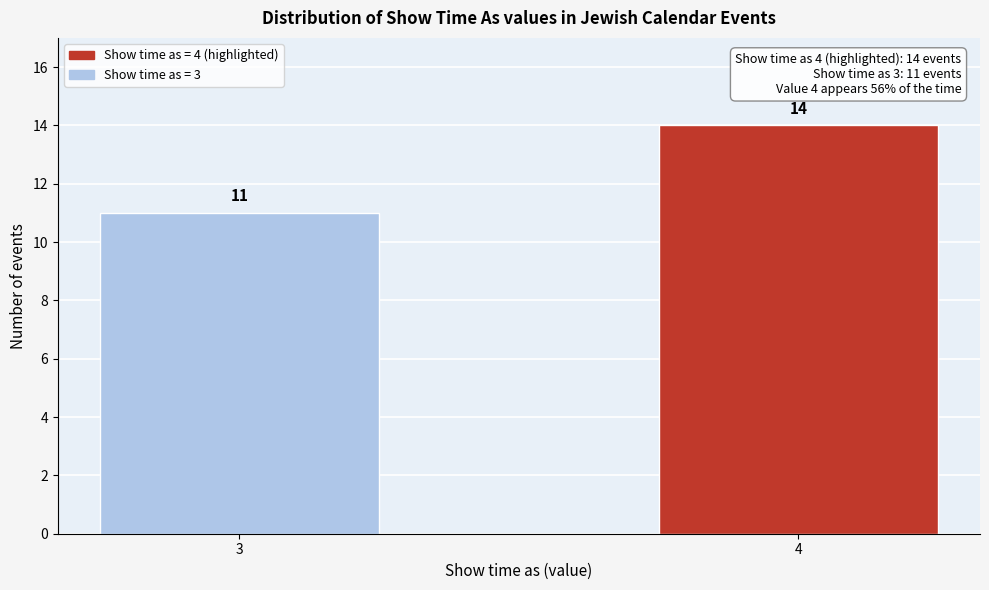

Reading left to right, what are all the values shown in this chart?

3=11	4=14